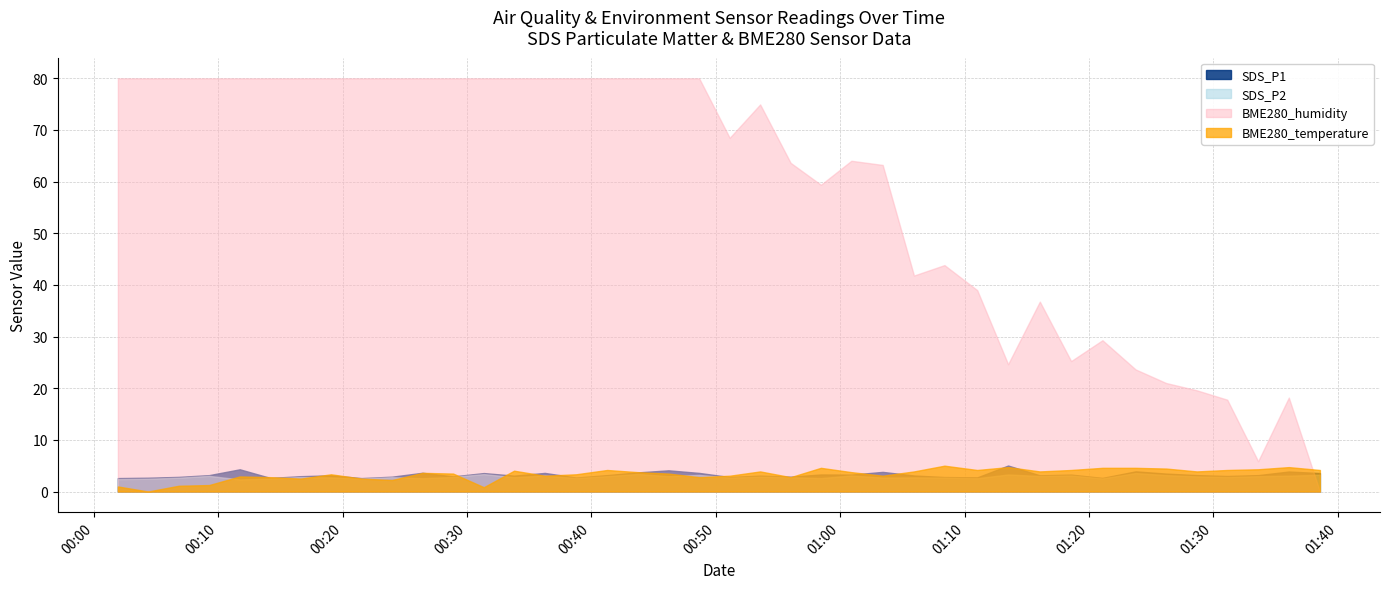

Which series has the largest total across all categories?

BME280_humidity